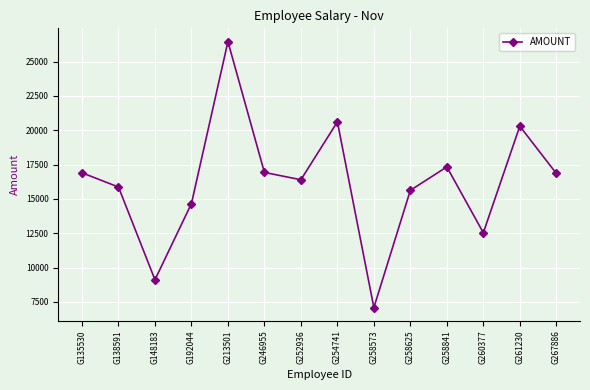

The value at G267886 is 10208. True or false?

False